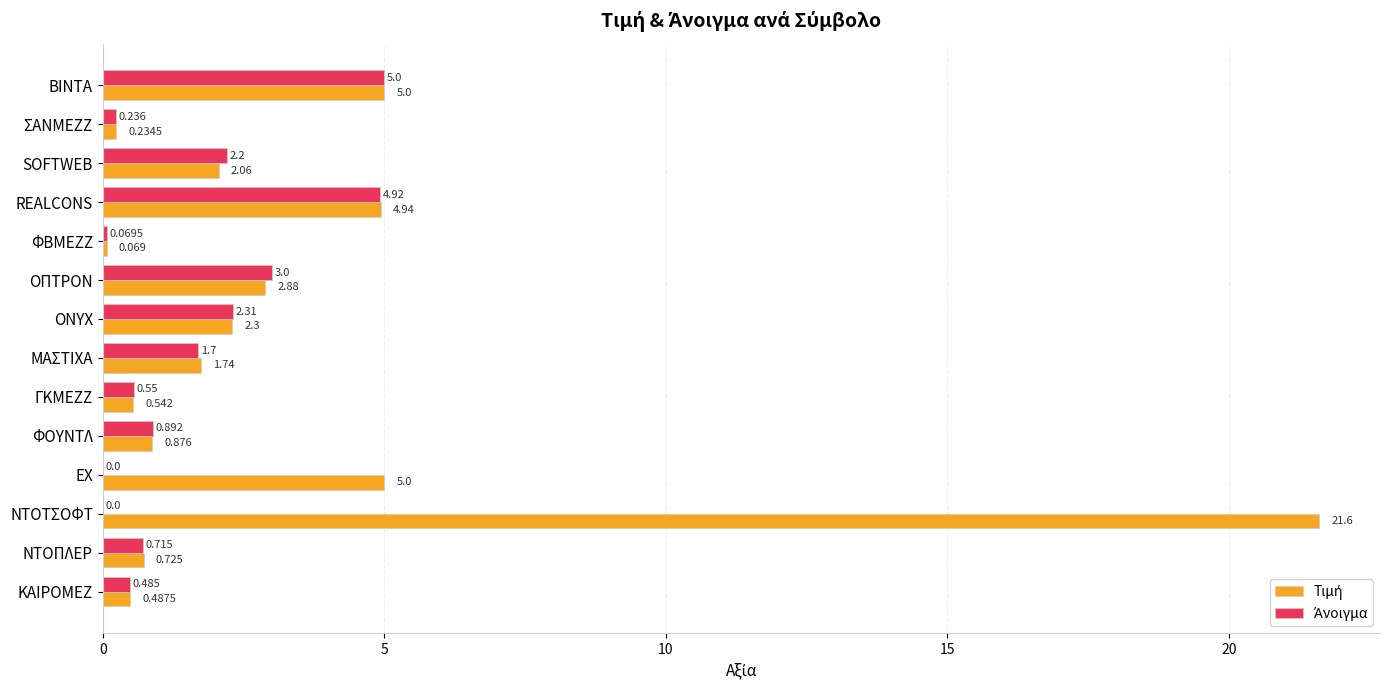

At which category does the chart reach its peak across all series?

ΝΤΟΤΣΟΦΤ